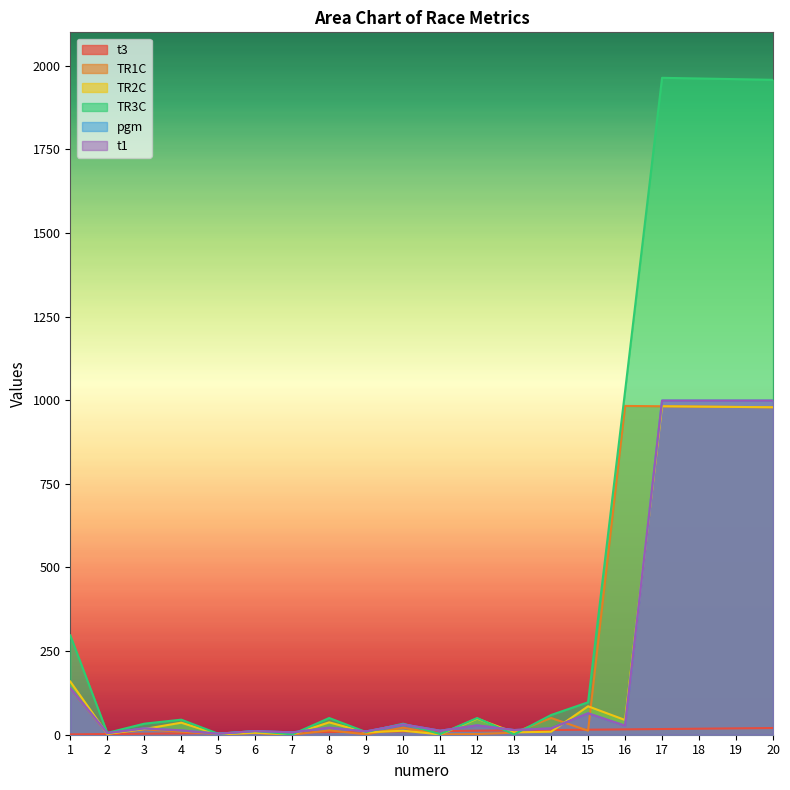

True or false: TR1C has a value of 33.6 at 14.

False